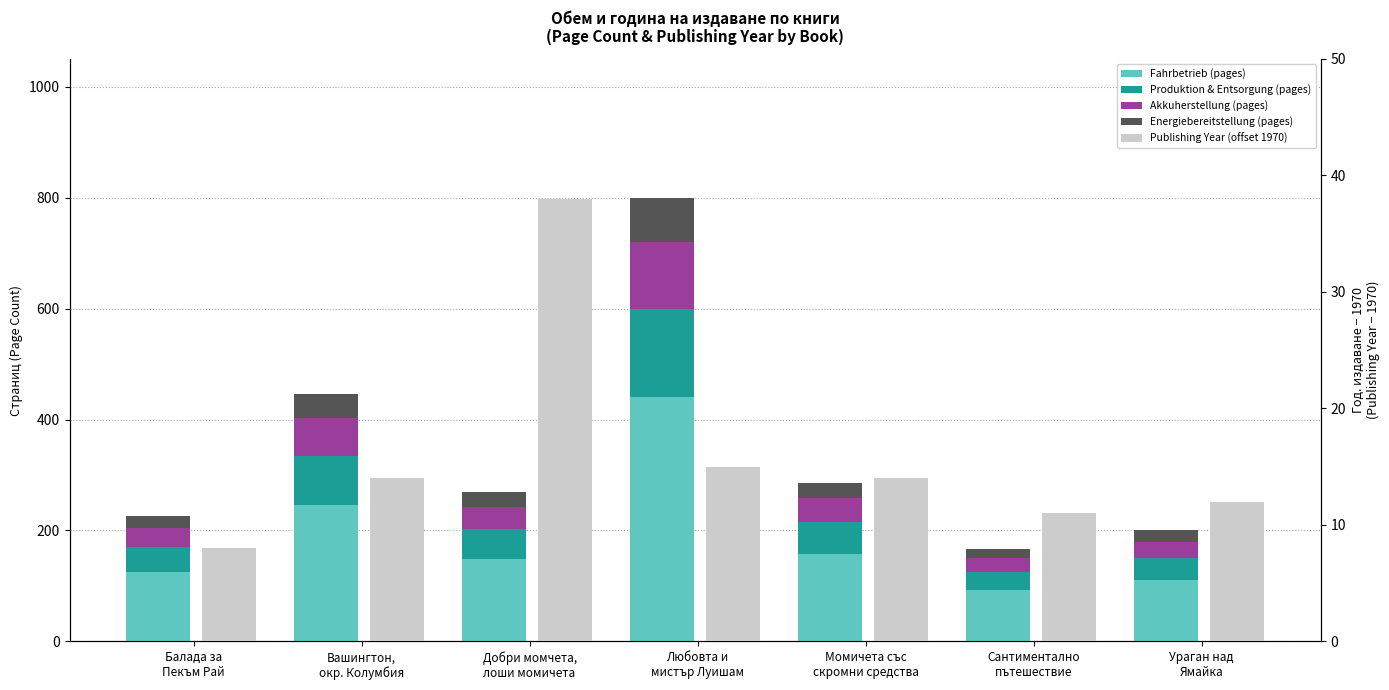

Is the value of Energiebereitstellung (pages) at Вашингтон,
окр. Колумбия greater than the value of Akkuherstellung (pages) at Любовта и
мистър Луишам?

No